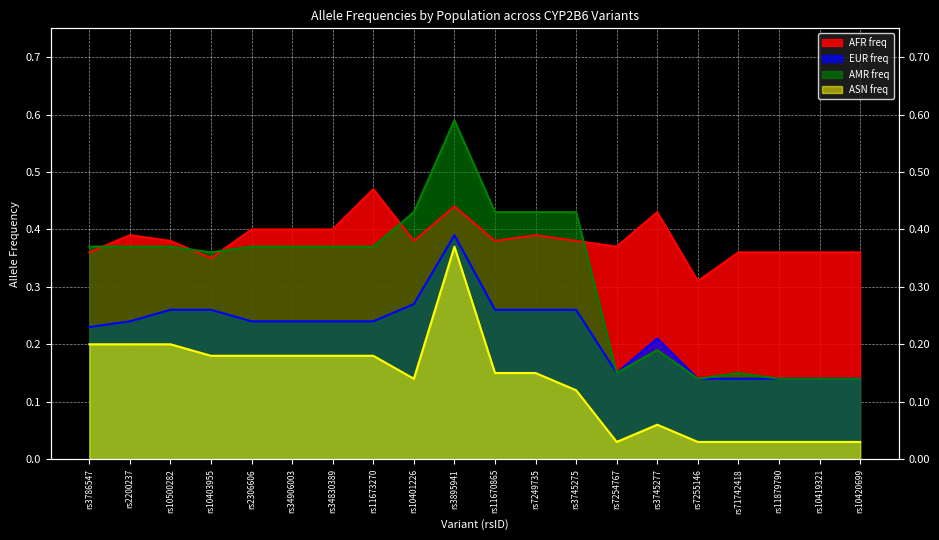

Which has a higher value, rs10401226 or rs11670865?

rs10401226